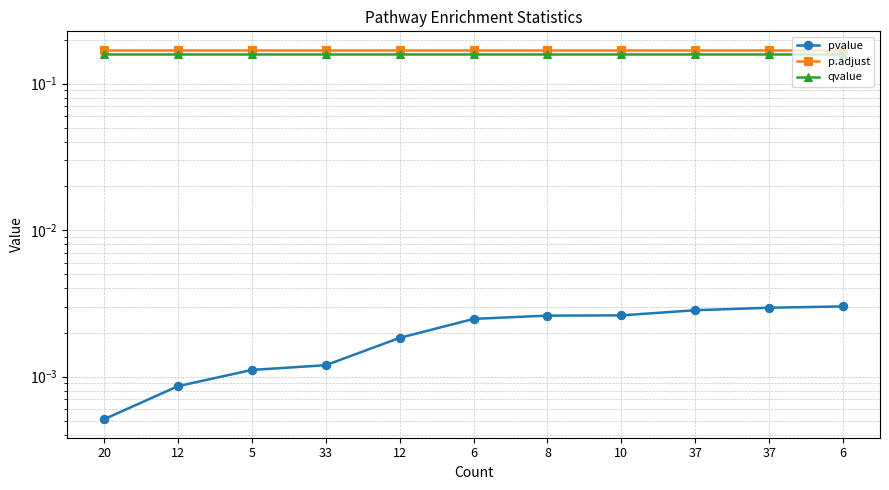

What are all the series names shown in the legend?

pvalue, p.adjust, qvalue